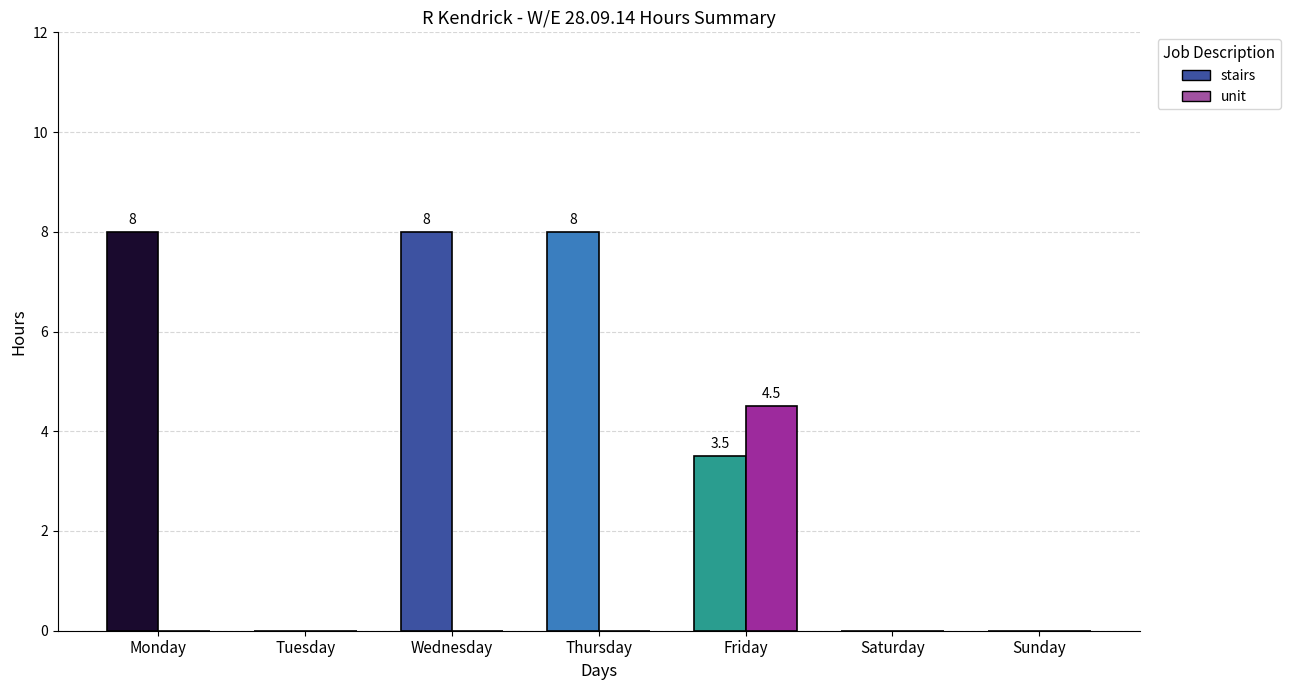

Reading left to right, transcribe all the data shown in this chart.

stairs: Monday=8.0	Tuesday=0.0	Wednesday=8.0	Thursday=8.0	Friday=3.5	Saturday=0.0	Sunday=0.0
unit: Monday=0.0	Tuesday=0.0	Wednesday=0.0	Thursday=0.0	Friday=4.5	Saturday=0.0	Sunday=0.0